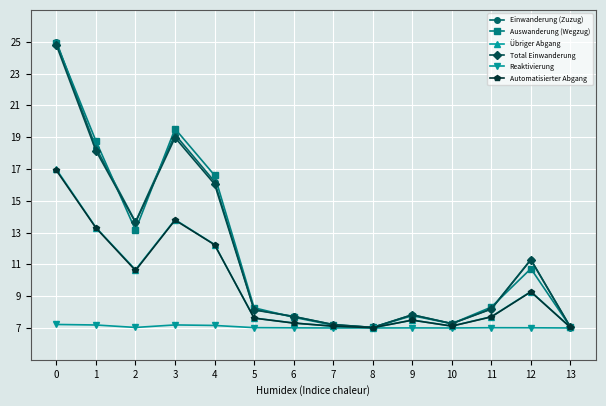

At how many categories does at least one series exceed 10?

6